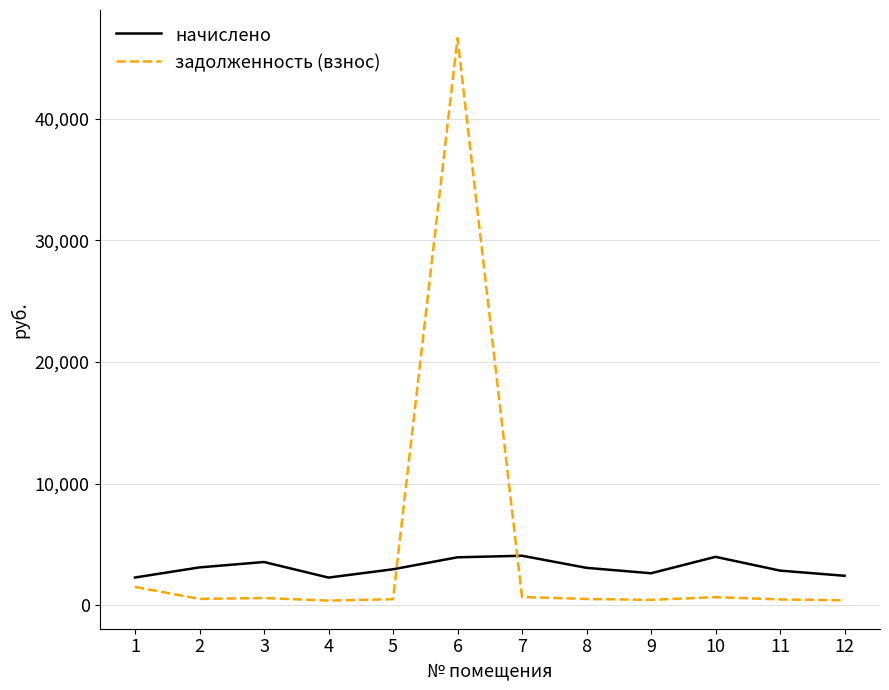

What is the difference between the maximum and minimum values in the задолженность (взнос) series?

46248.7